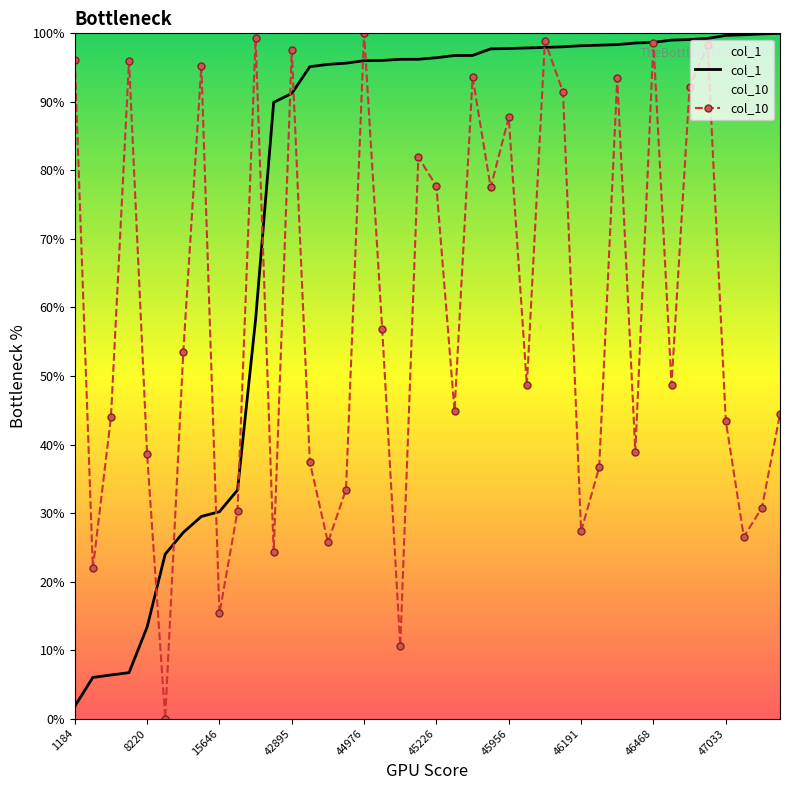

At which category is the sum across all series the highest?

35